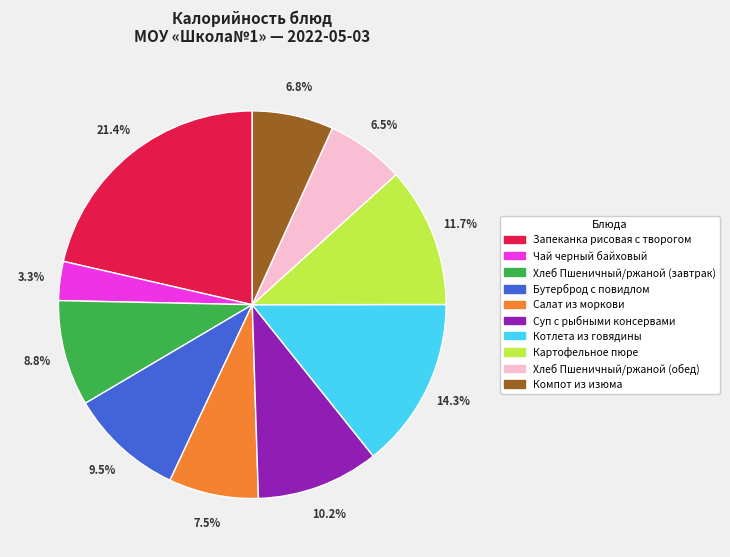

Does Чай черный байховый account for over 50% of the chart?

No